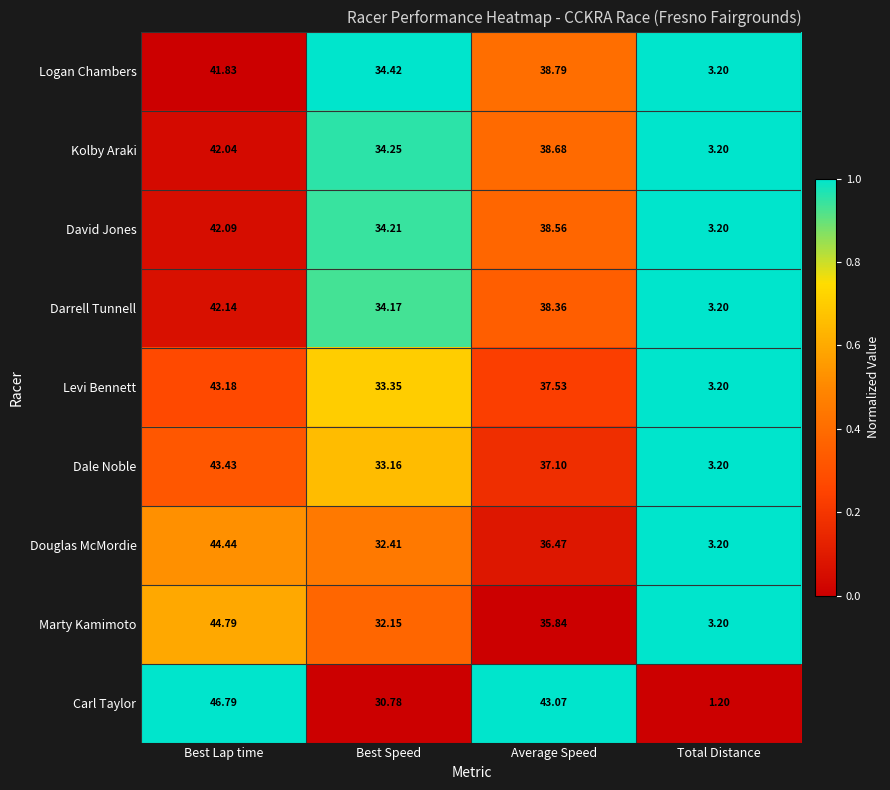

List the labels in order of Marty Kamimoto value, largest first.

Best Lap time, Average Speed, Best Speed, Total Distance